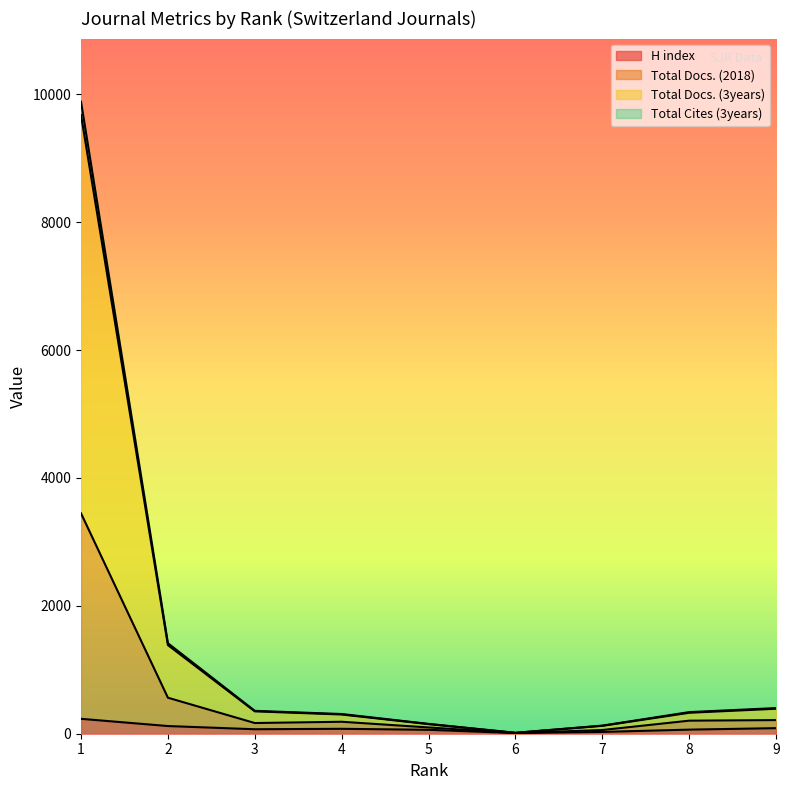

What is the maximum value for H index?

233.0